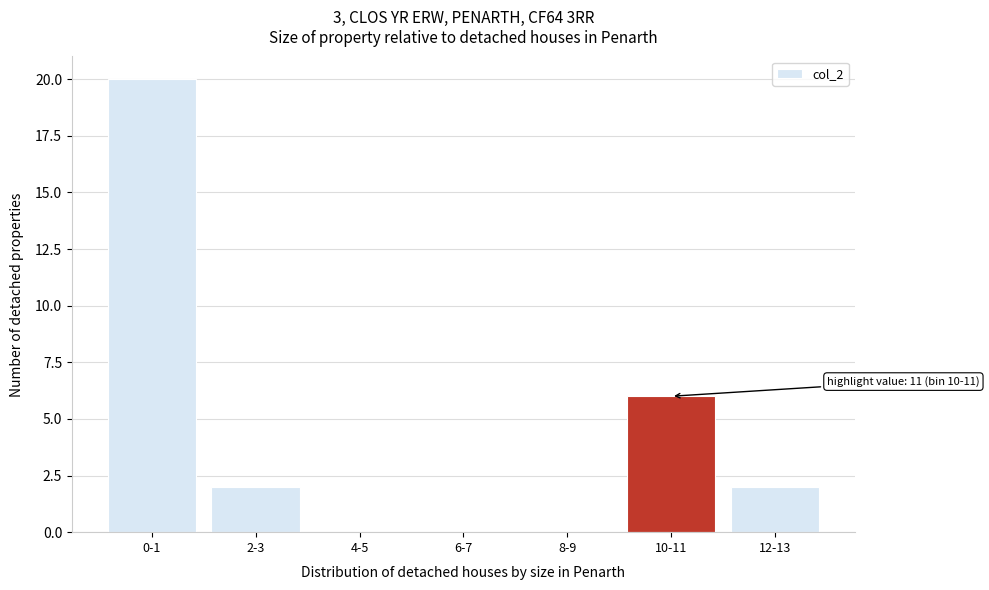

Reading right to left, extract all data points from this chart.

12-13=2	10-11=6	8-9=0	6-7=0	4-5=0	2-3=2	0-1=20